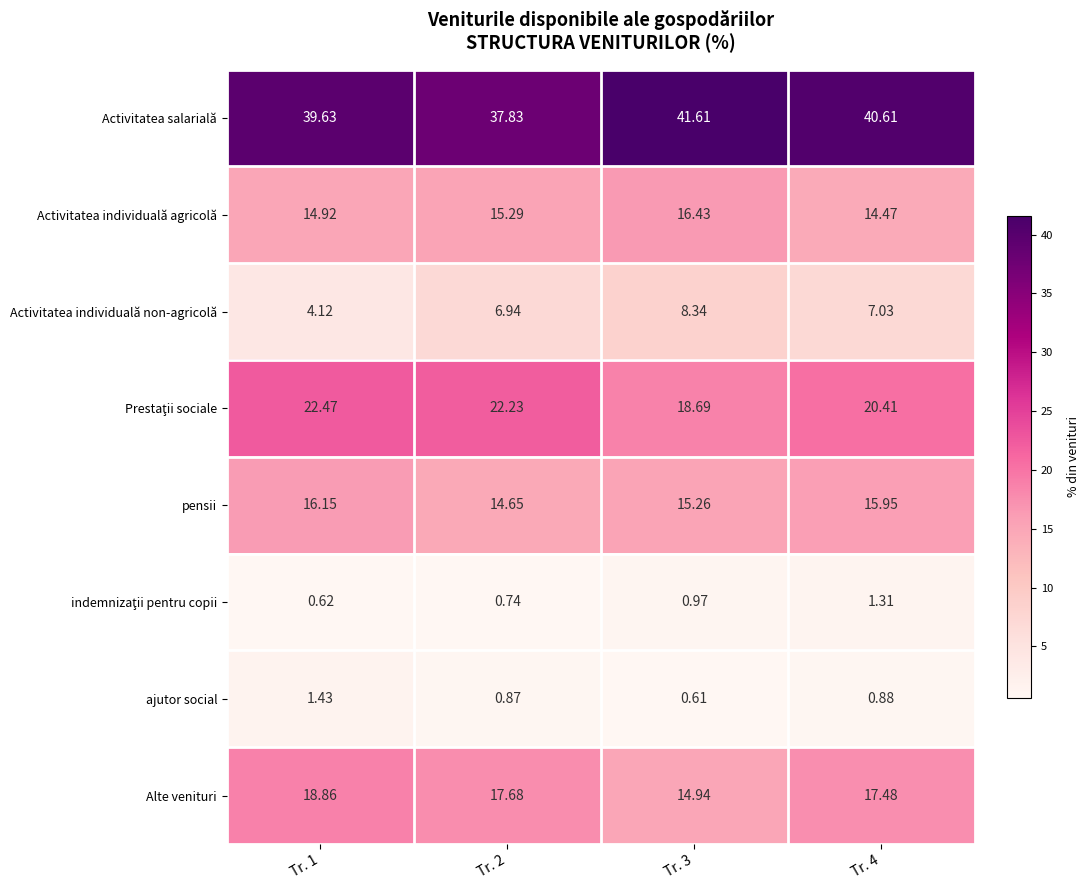

Between Tr. 1 and Tr. 3, which series saw the biggest shift?

Activitatea individuală non-agricolă